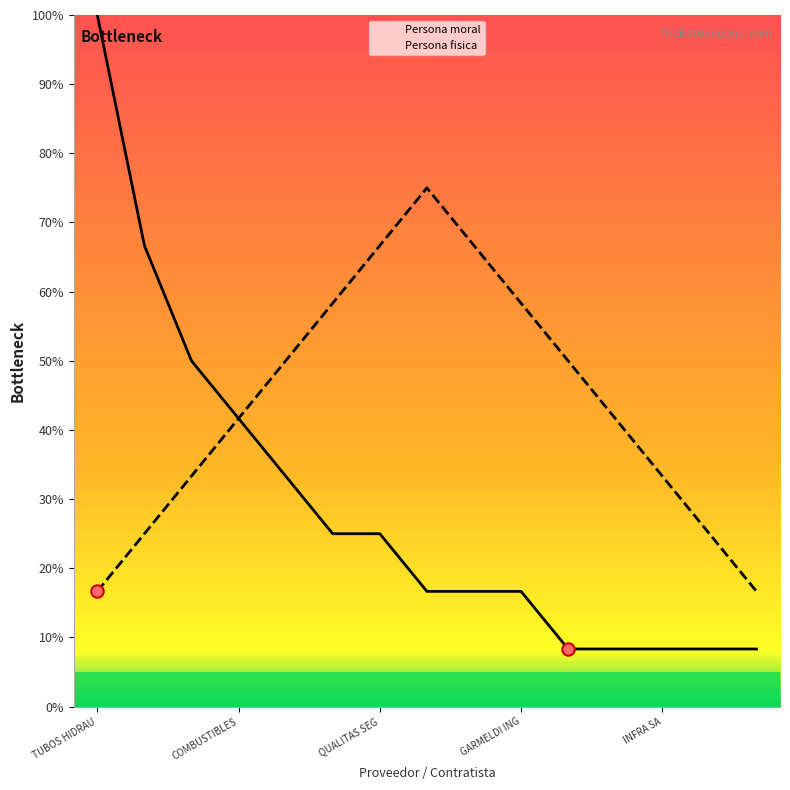

Which series has the largest total across all categories?

Persona fisica